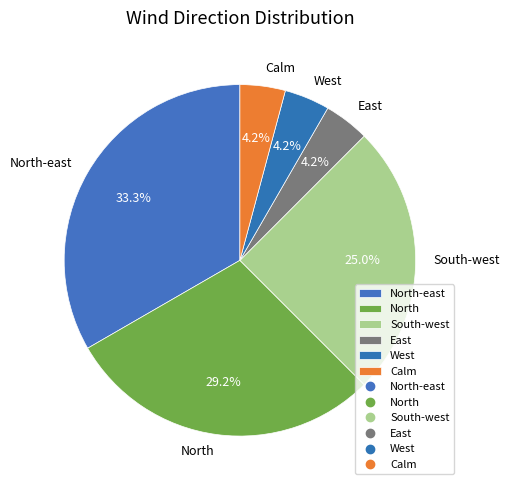

What is the total percentage of Calm and South-west?

29.2%